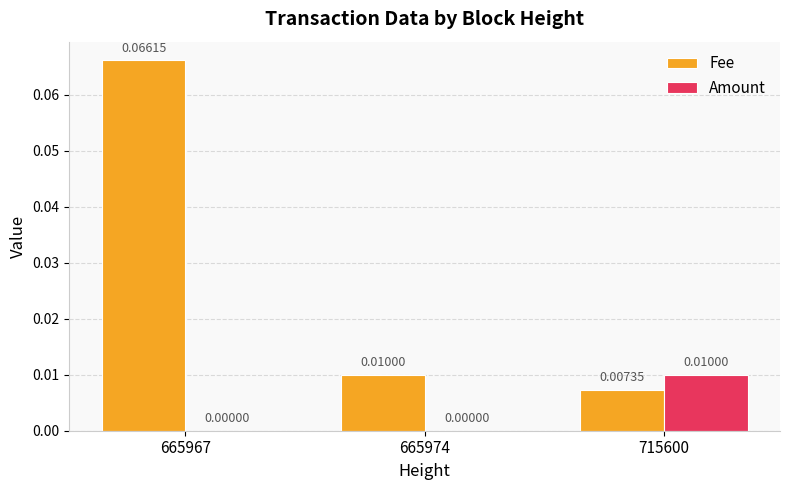

At which category is the sum across all series the highest?

665967